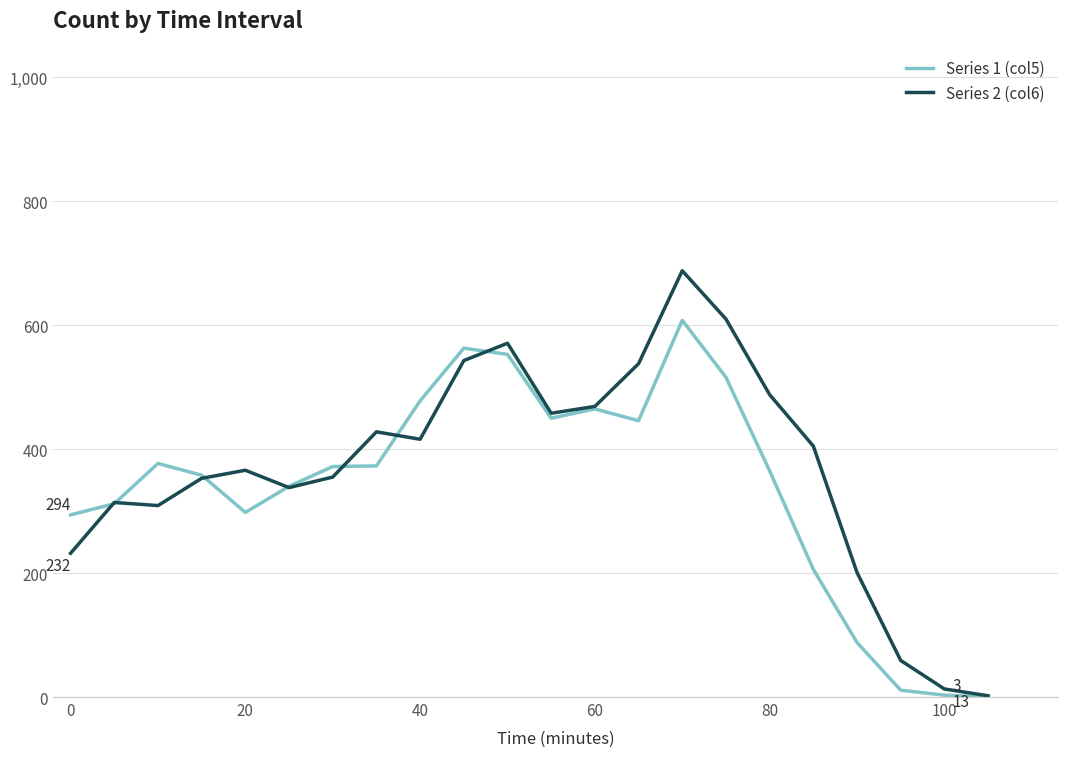

Which series has the widest spread of values?

Series 2 (col6)